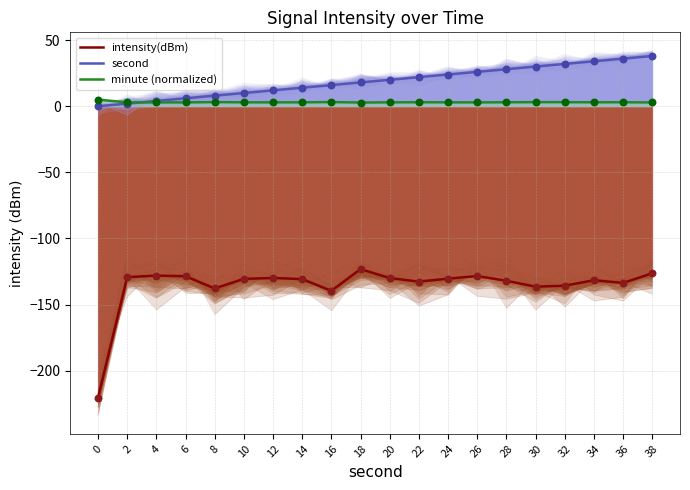

What is the total value across all series at 8?

-126.7